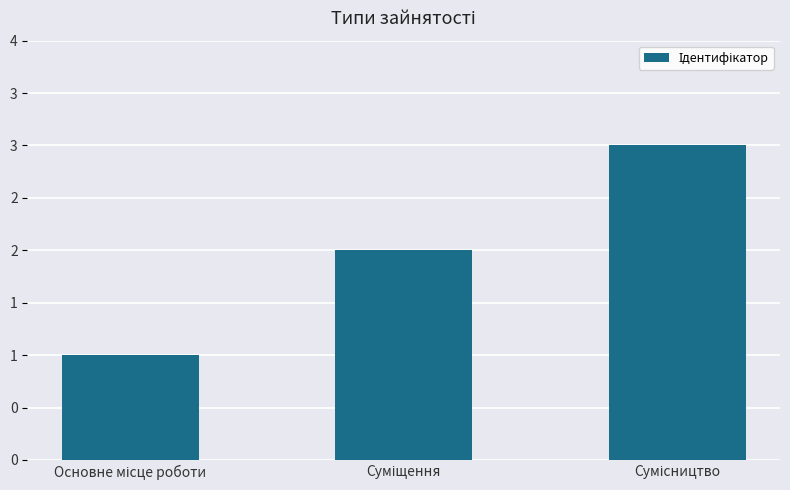

What is the value of the 2nd bar from the left?

2